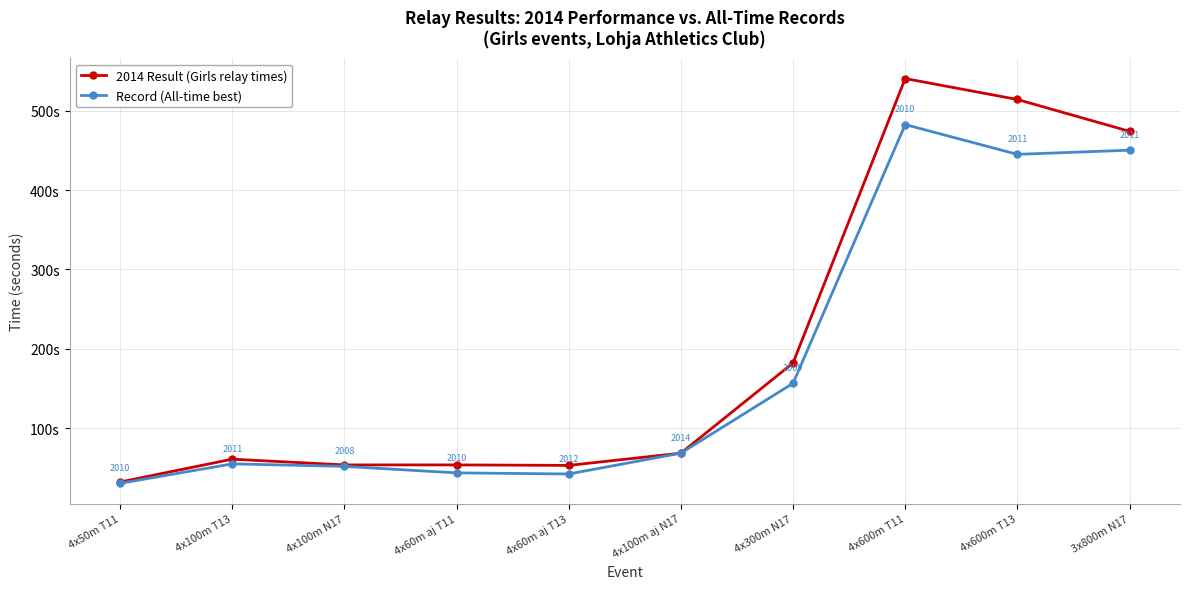

At 4x100m T13, list the series in order from largest to smallest.

2014 Result (Girls relay times), Record (All-time best)